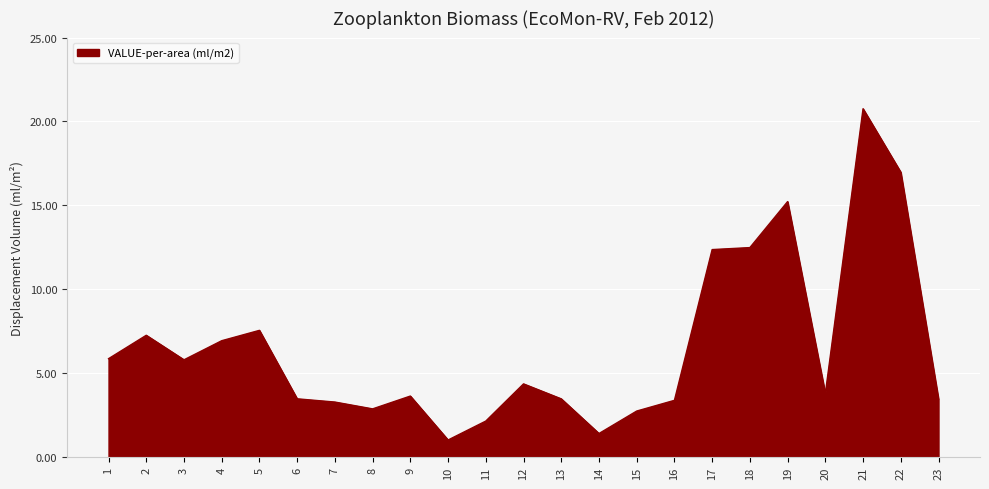

The value at 12 is 2.1. True or false?

False